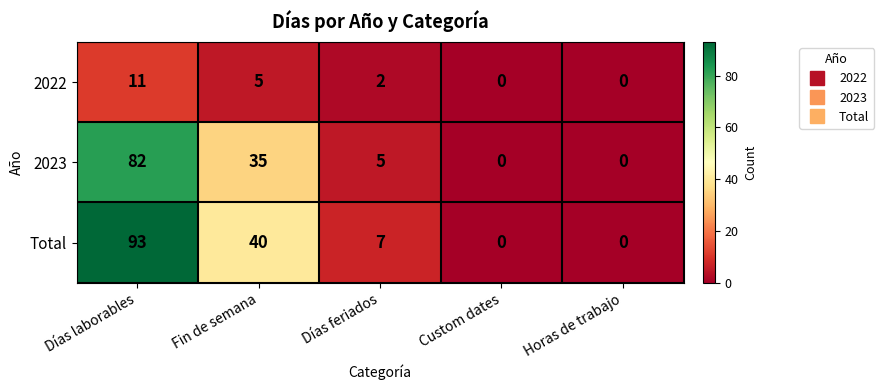

Reading left to right, transcribe all the data shown in this chart.

2022: Días laborables=11	Fin de semana=5	Días feriados=2	Custom dates=0	Horas de trabajo=0
2023: Días laborables=82	Fin de semana=35	Días feriados=5	Custom dates=0	Horas de trabajo=0
Total: Días laborables=93	Fin de semana=40	Días feriados=7	Custom dates=0	Horas de trabajo=0